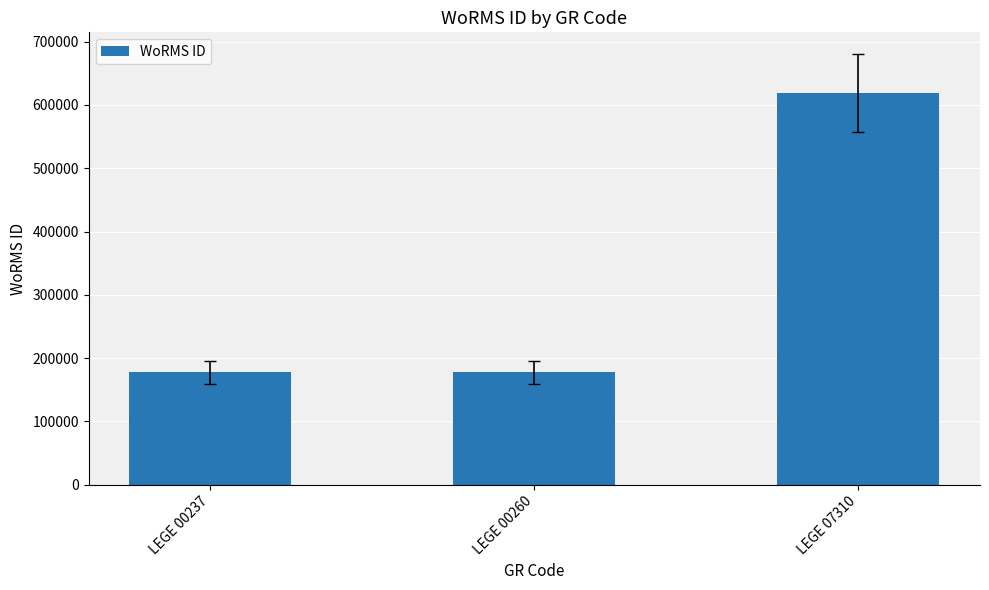

What is the sum of the values at LEGE 07310 and LEGE 00260?

796333